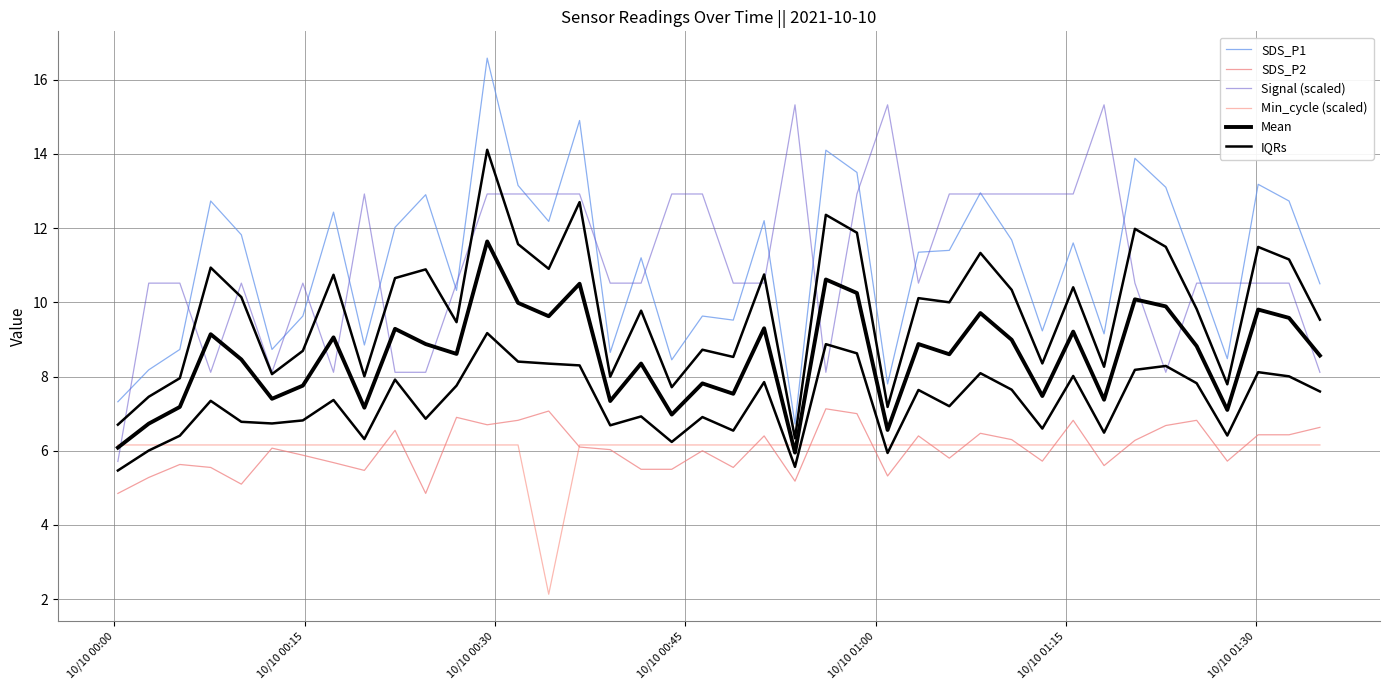

What is the smallest value displayed?

2.1